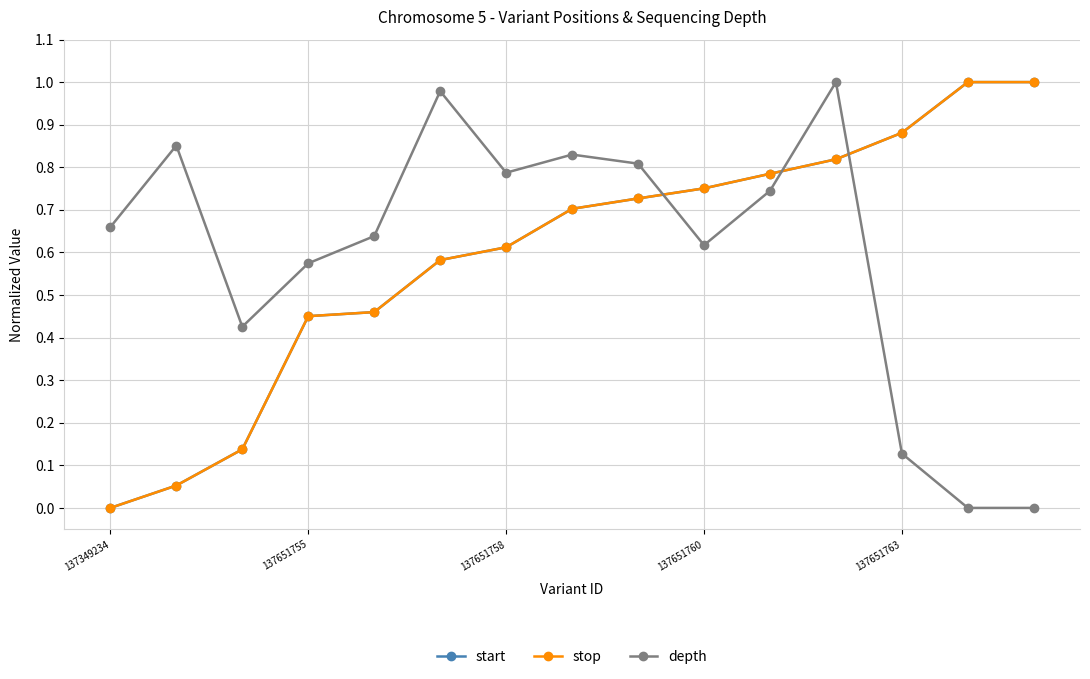

Is this an area chart (filled region under the line)?

No